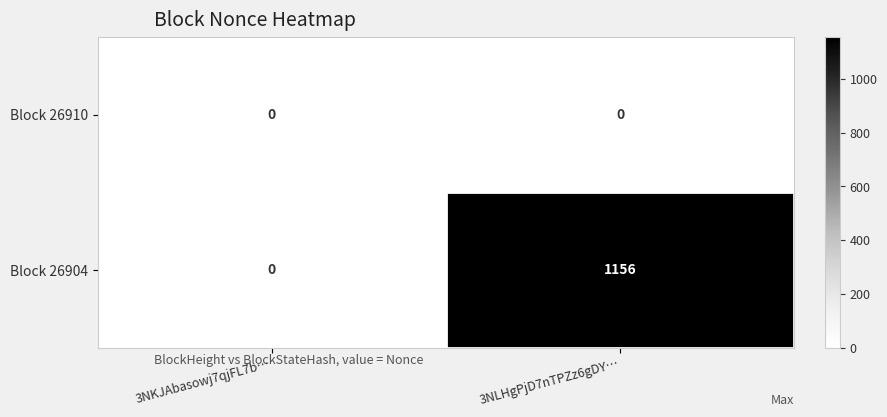

At which label is Block 26904 closest to 578?

3NKJAbasowj7qjFL7b…